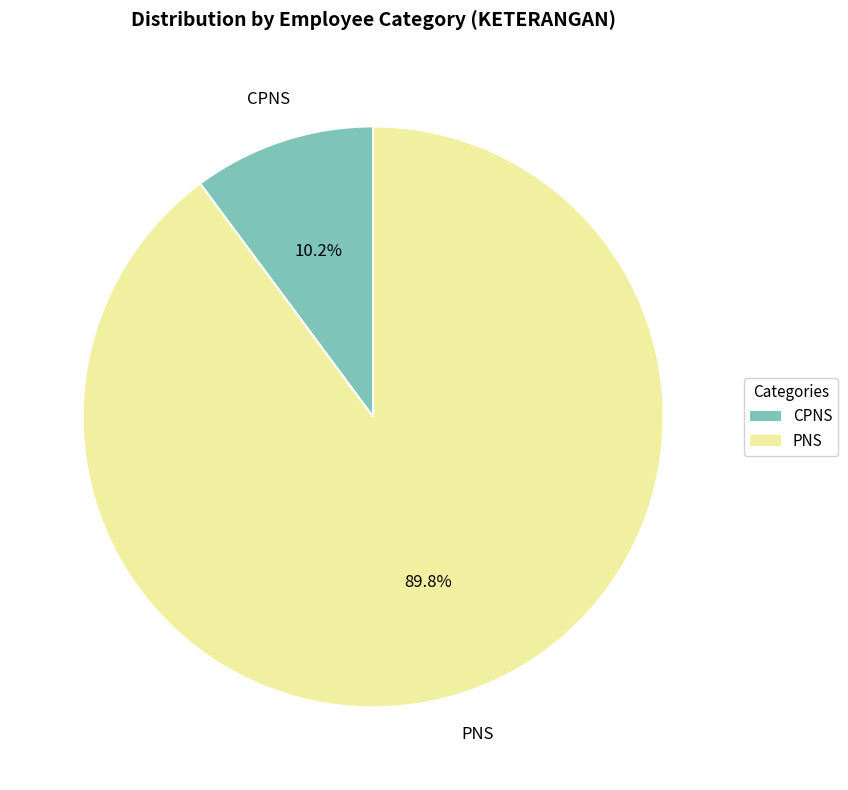

Is it true that CPNS is 2% of the pie?

False